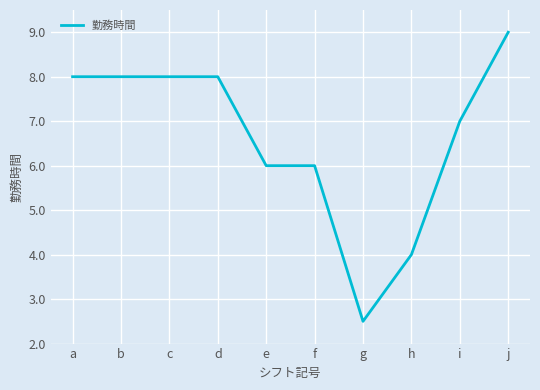

What is the approximate value at e?

6.0